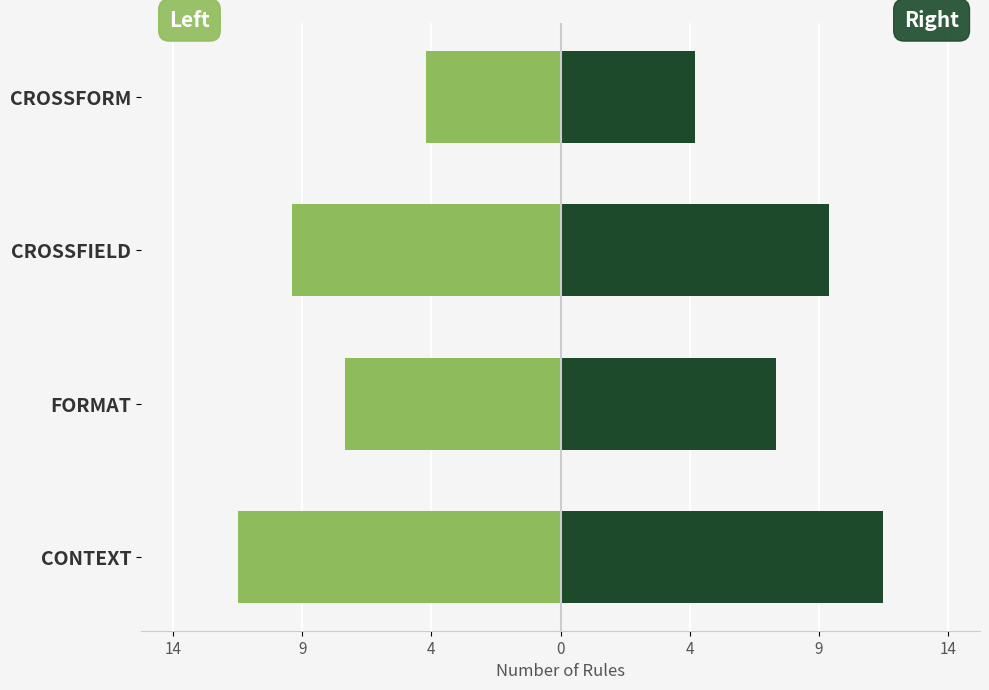

Rank the series by their average value, from highest to lowest.

Count (right), Count (left)